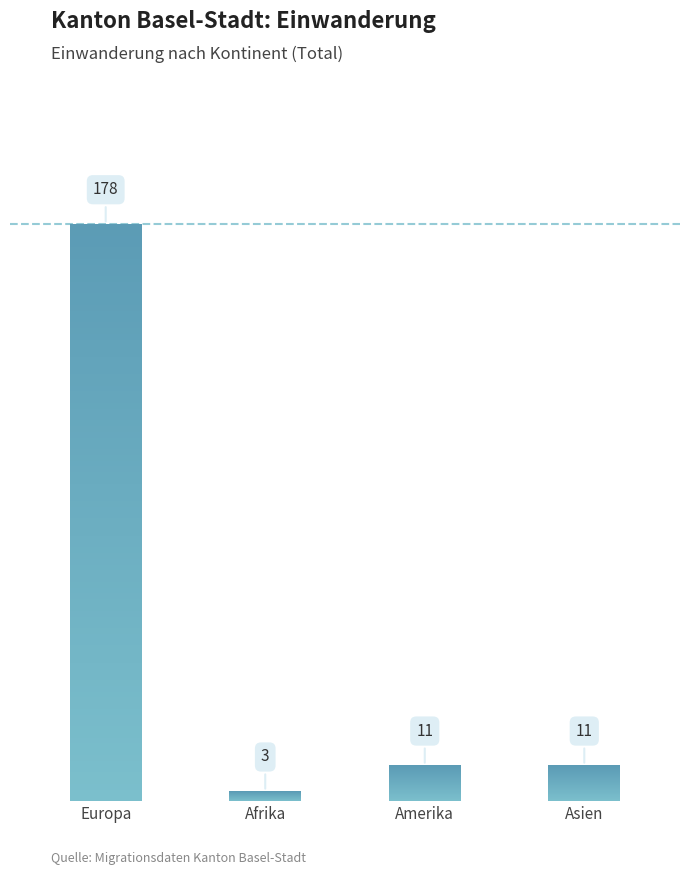

Is it true that the value at Amerika is 5?

False